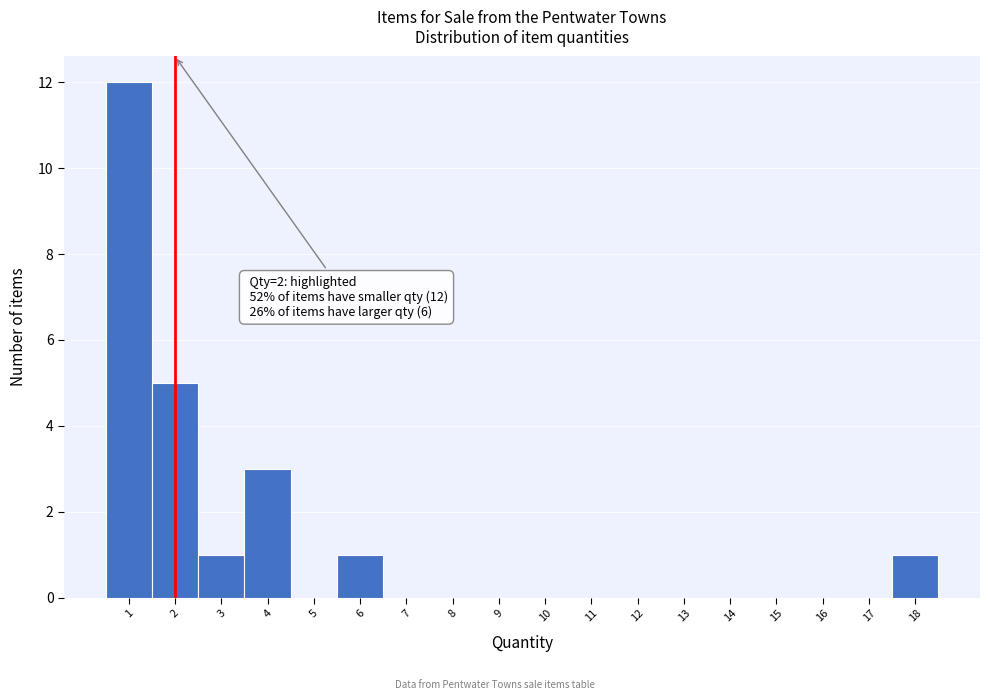

Over which range of the x-axis is the bar tallest?

0.5 to 1.5